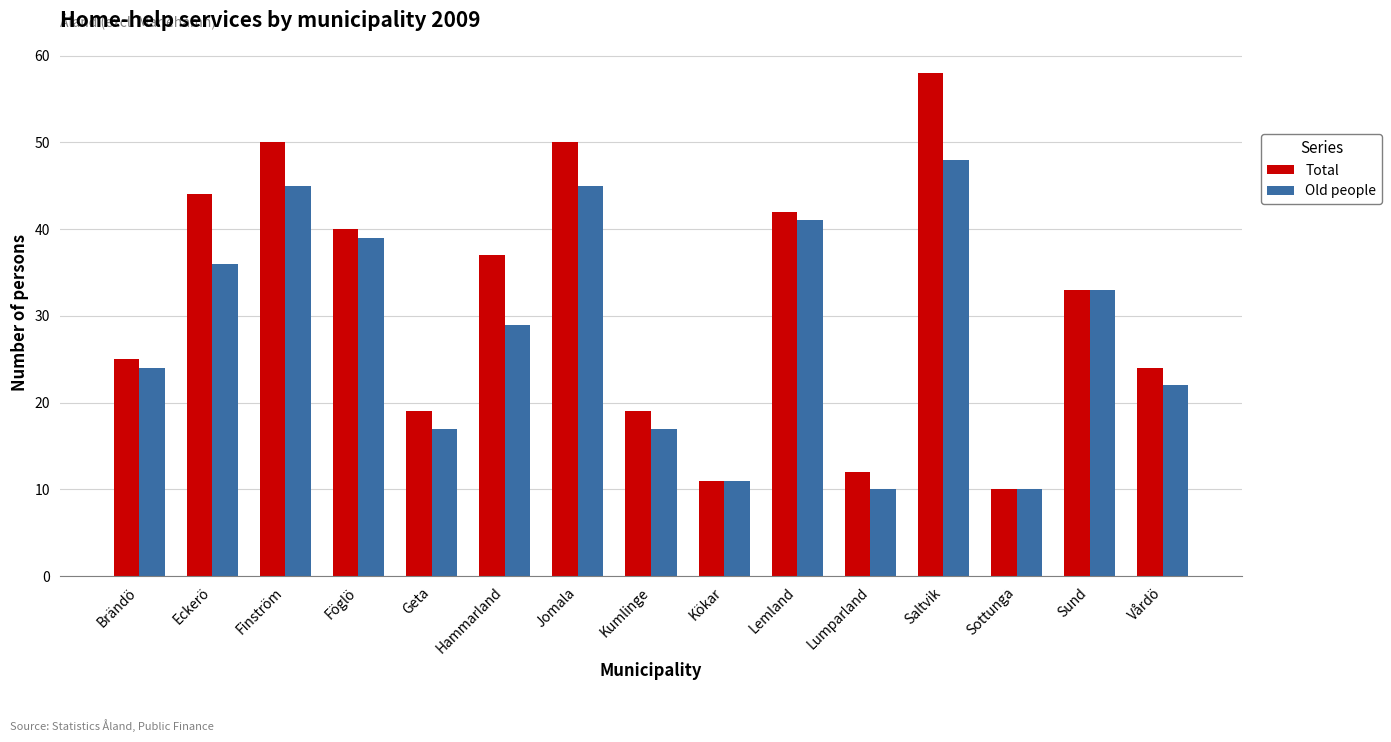

What is the value of the Total bar at the 11th from the left?

12